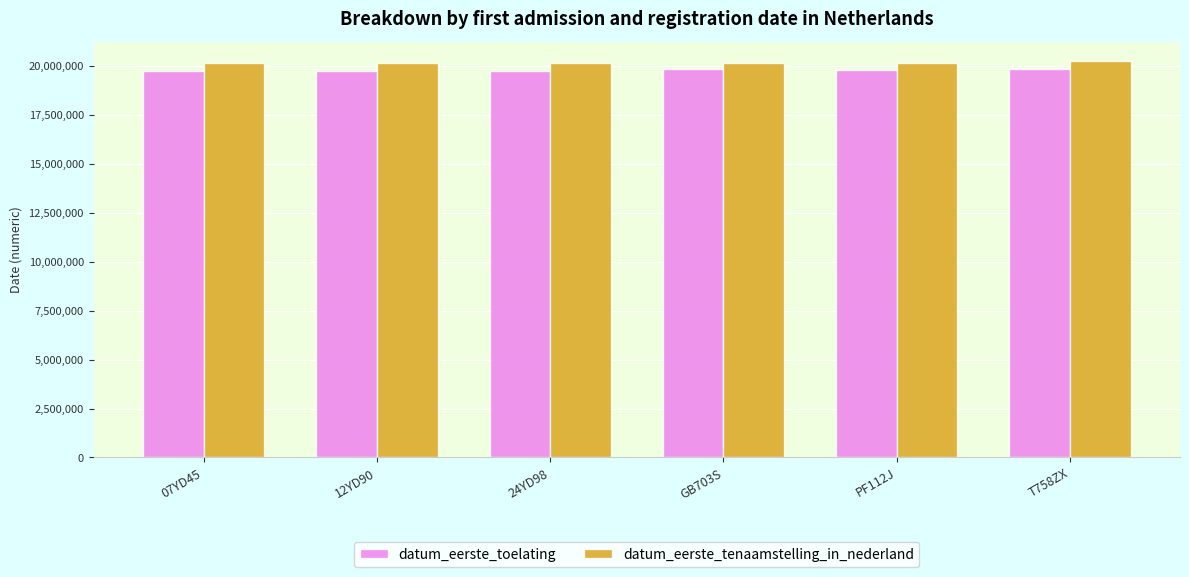

The value of datum_eerste_toelating at PF112J is 13769371. True or false?

False